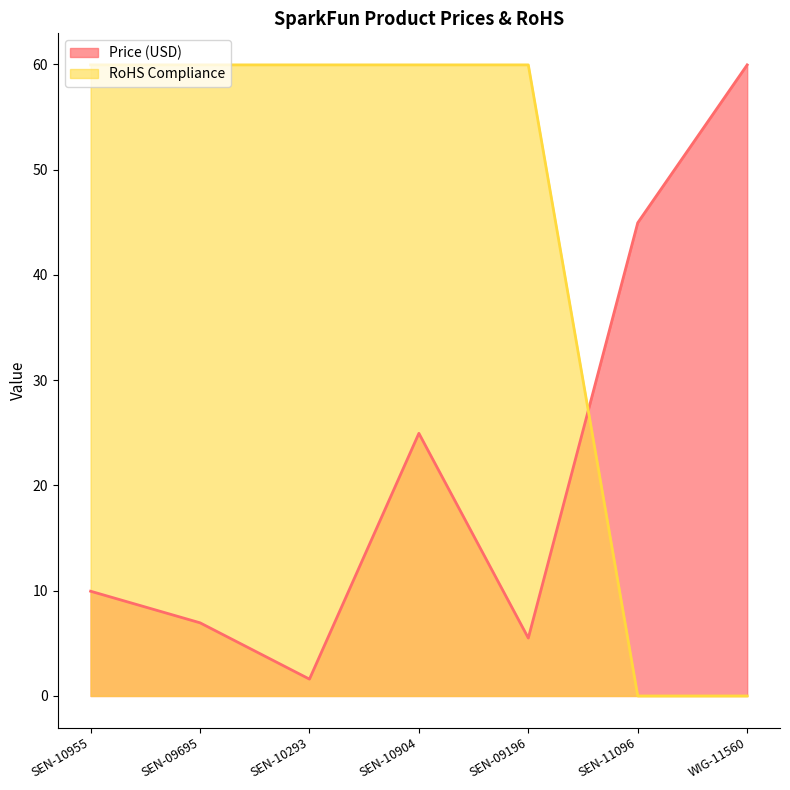

The RoHS Compliance series shows 60.0 at SEN-10293. True or false?

True